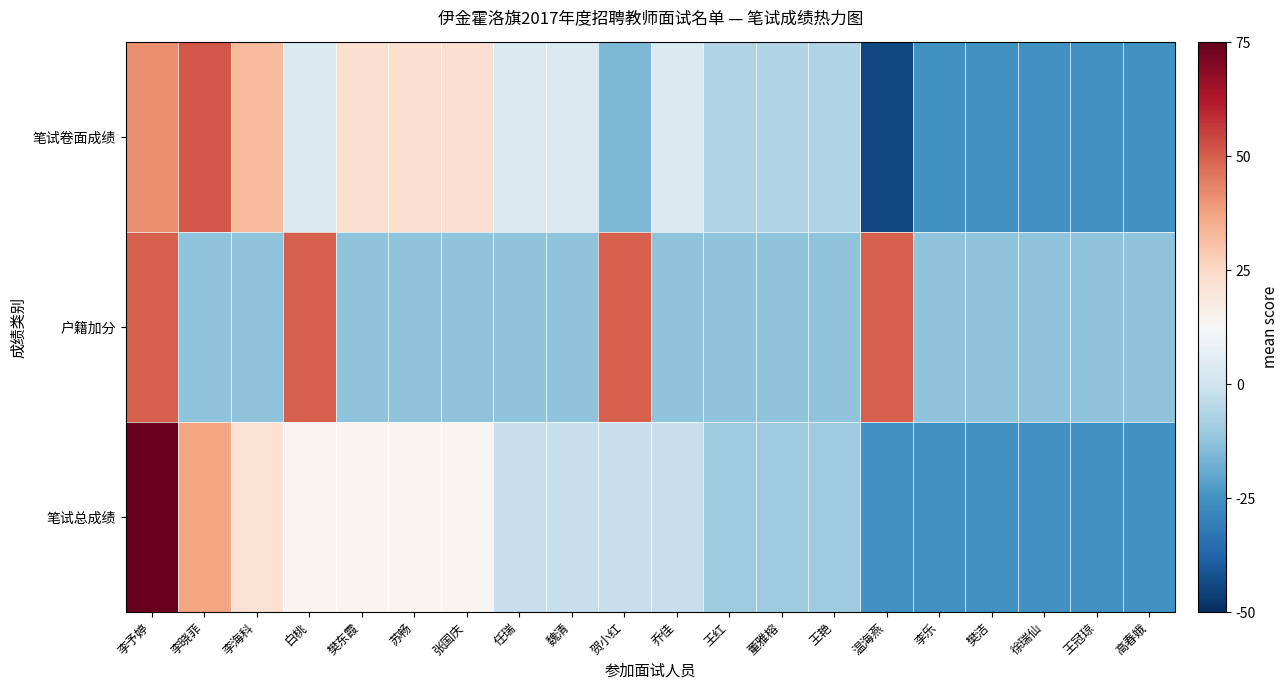

What is the minimum value shown in the chart?

-44.5